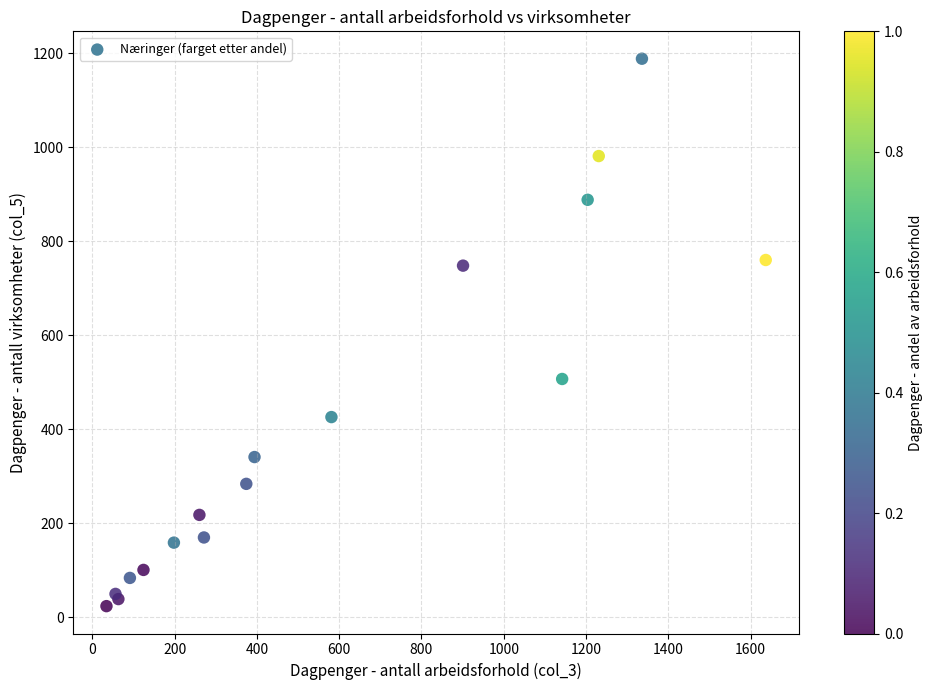

What Y value in the scatter plot is closest to 606?

507